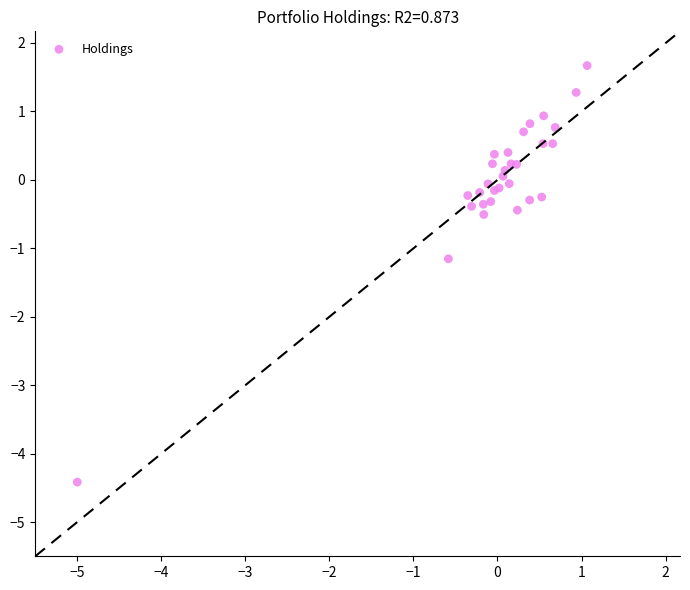

What Y value in the scatter plot is closest to -1?

-1.2